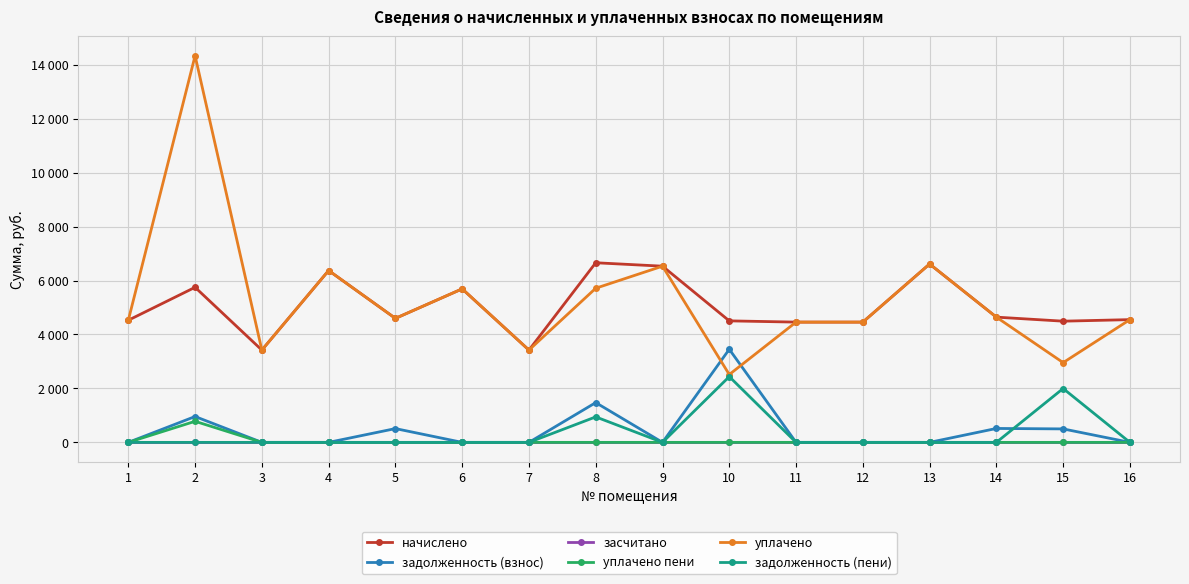

True or false: уплачено and задолженность (взнос) intersect in this chart.

True